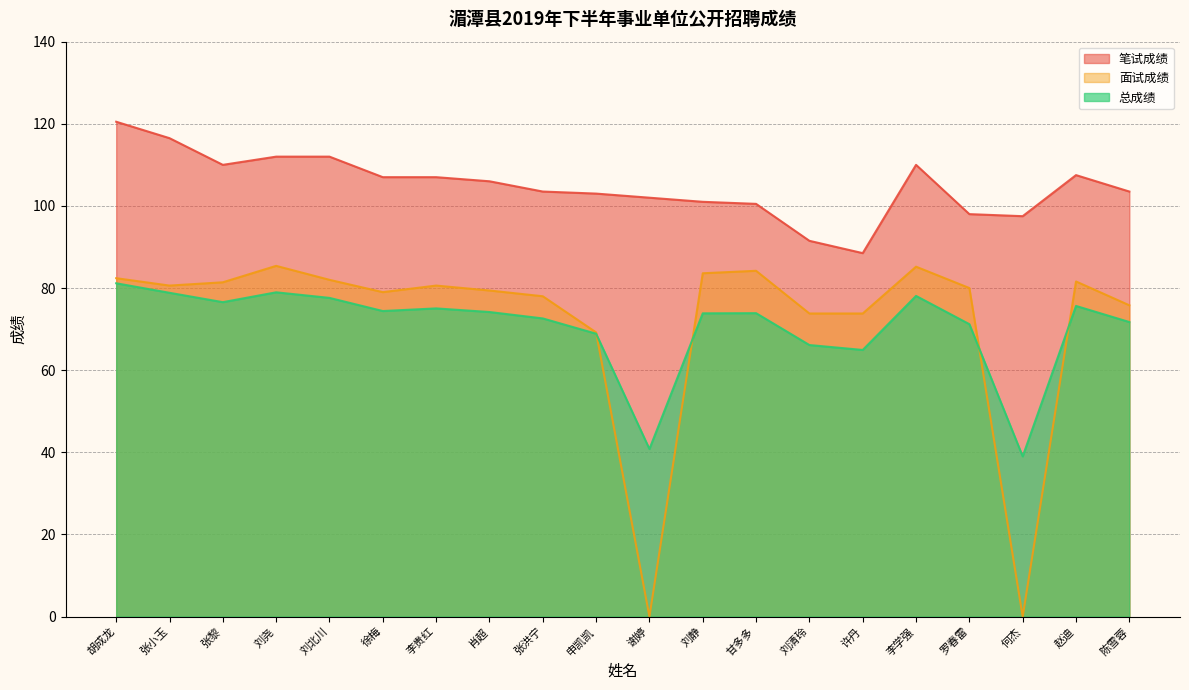

How many lines are shown in the chart?

3